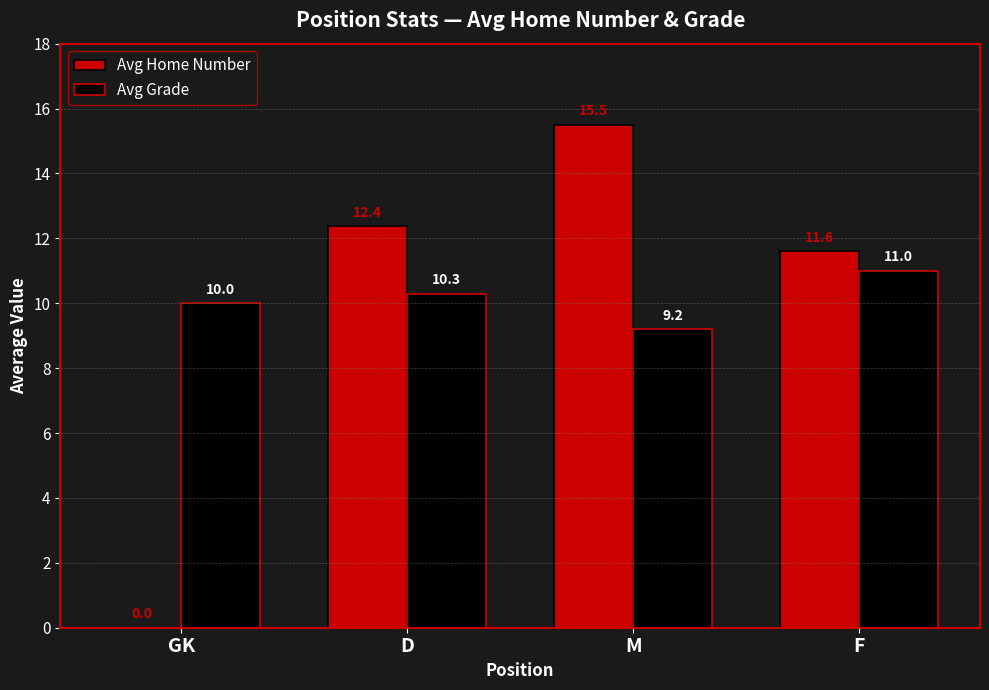

What value does the Avg Grade series have at GK?

10.0